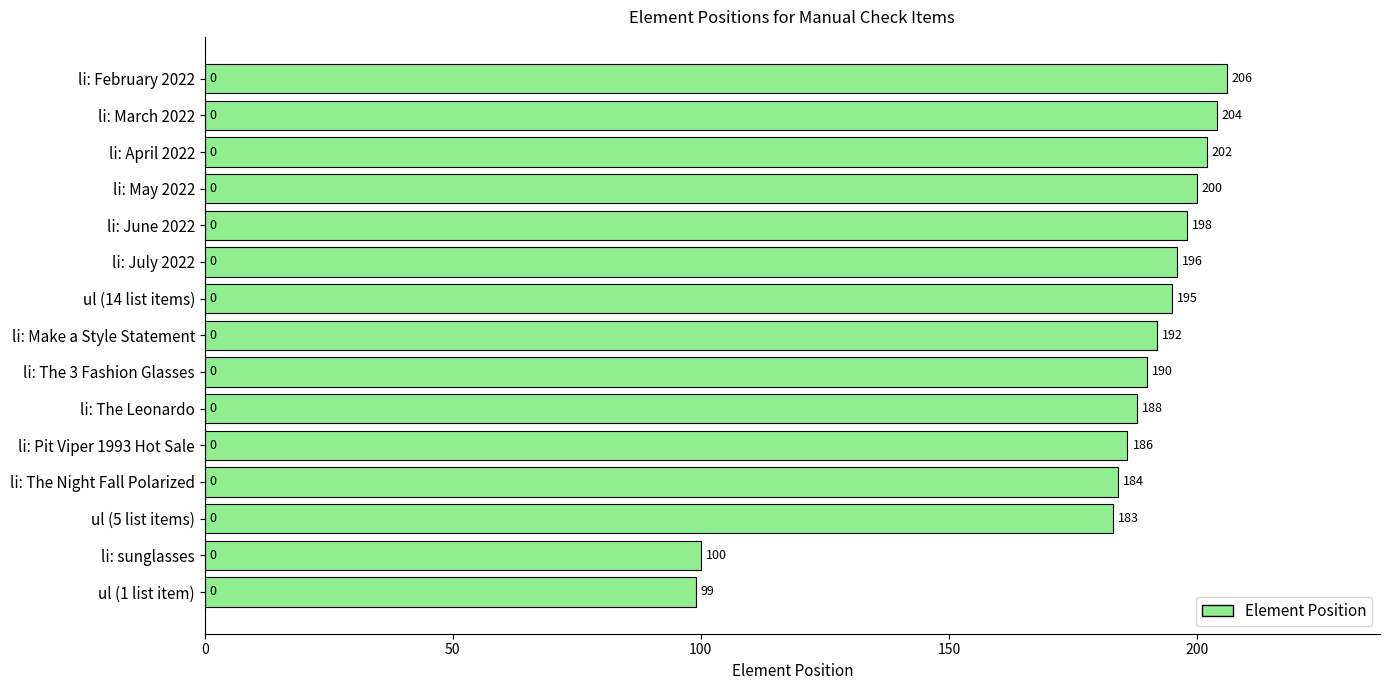

What is the difference between the values at li: February 2022 and li: The Night Fall Polarized?

22